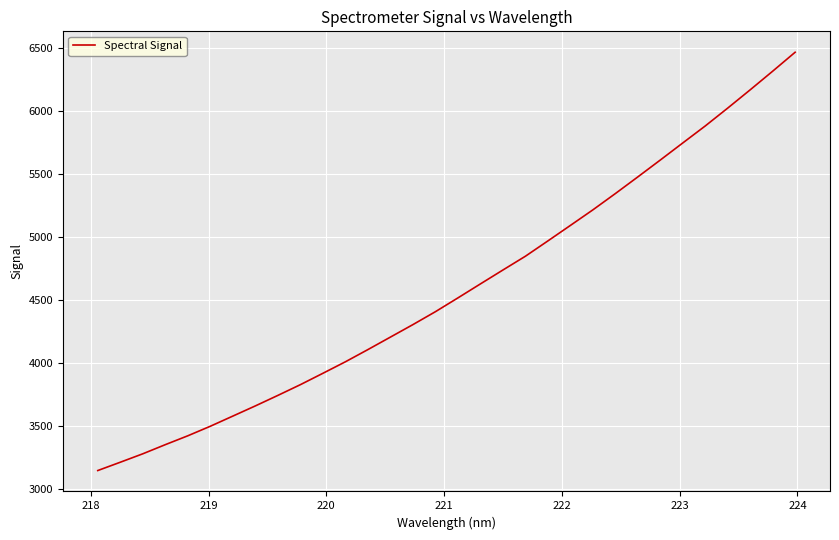

What is the greatest value displayed?

6464.9